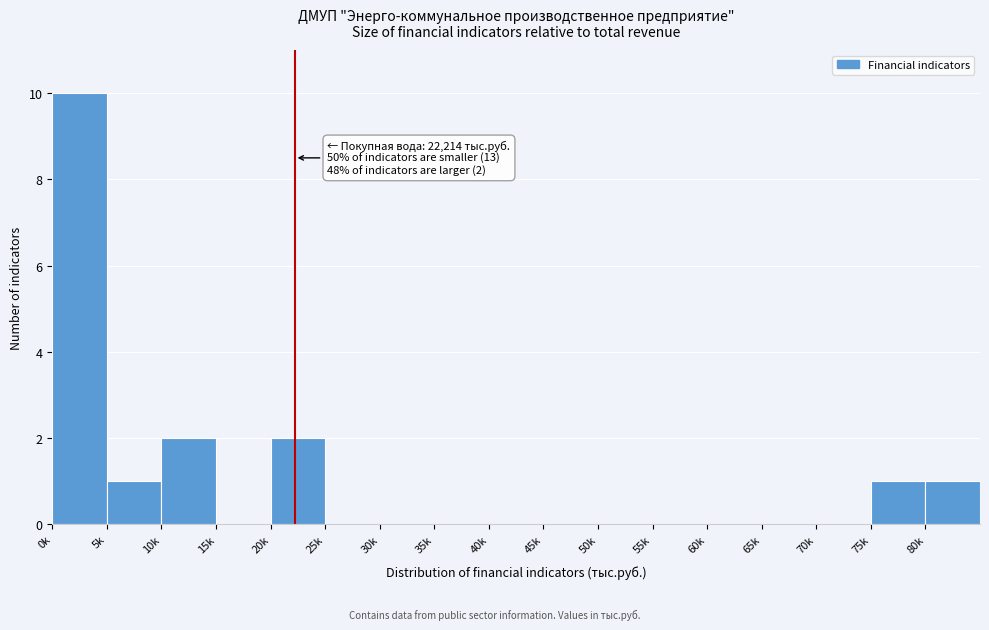

Reading left to right, transcribe all the data shown in this chart.

0k=10	5k=1	10k=2	15k=0	20k=2	25k=0	30k=0	35k=0	40k=0	45k=0	50k=0	55k=0	60k=0	65k=0	70k=0	75k=1	80k=1